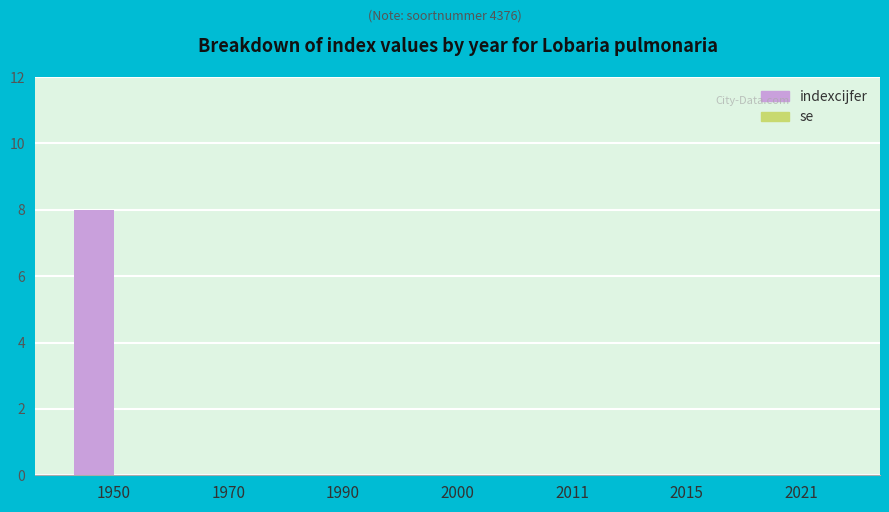

Is it true that the value at 1970 is -3?

False